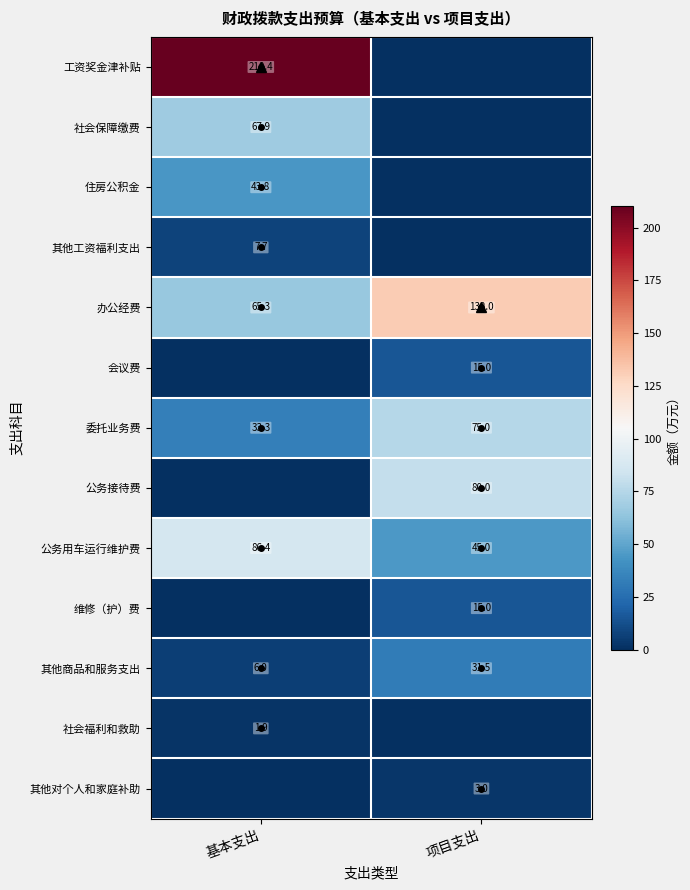

Count the number of data series in this chart.

13